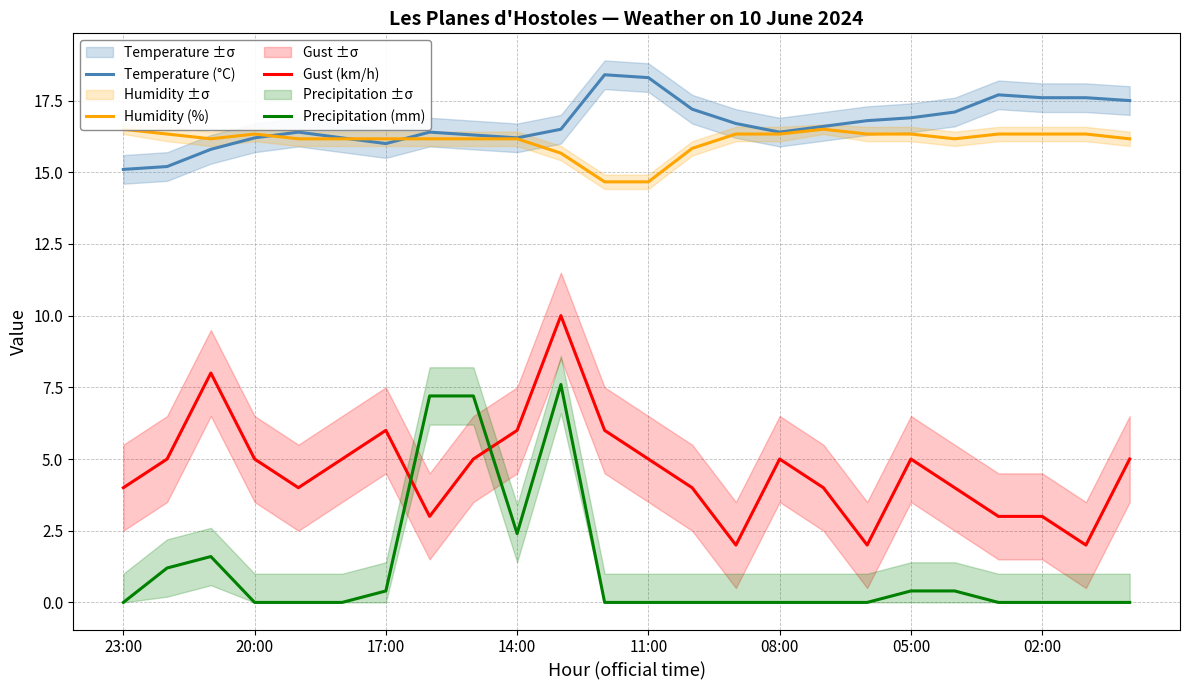

What are all the series names shown in the legend?

Temperature (°C), Humidity (%), Gust (km/h), Precipitation (mm)